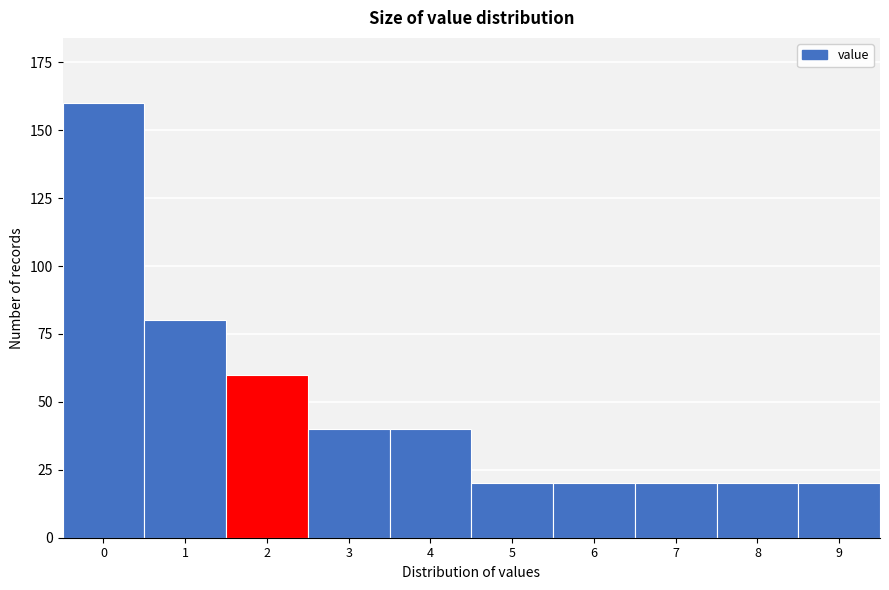

Reading left to right, extract all data points from this chart.

0=160	1=80	2=60	3=40	4=40	5=20	6=20	7=20	8=20	9=20